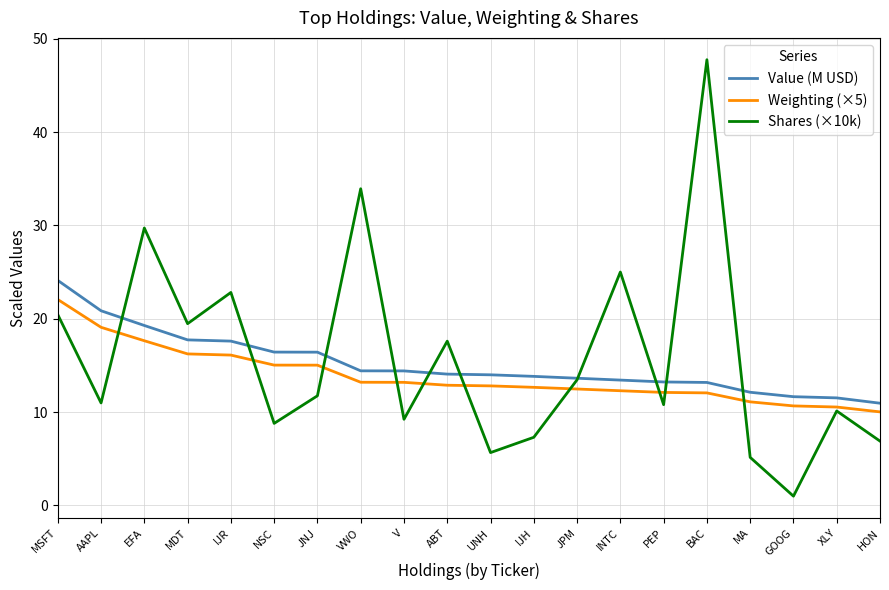

Which category has the highest value in the Value (M USD) series?

MSFT